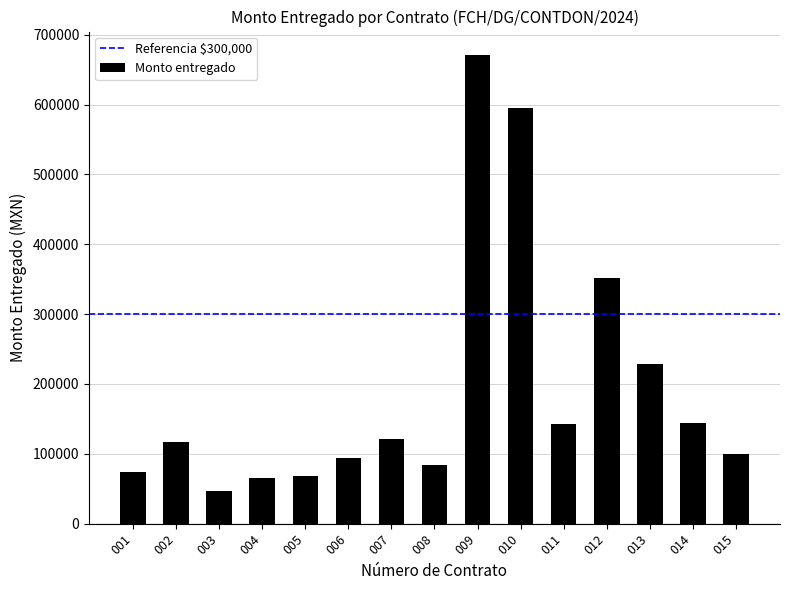

List the labels in order of value, largest first.

009, 010, 012, 013, 014, 011, 007, 002, 015, 006, 008, 001, 005, 004, 003